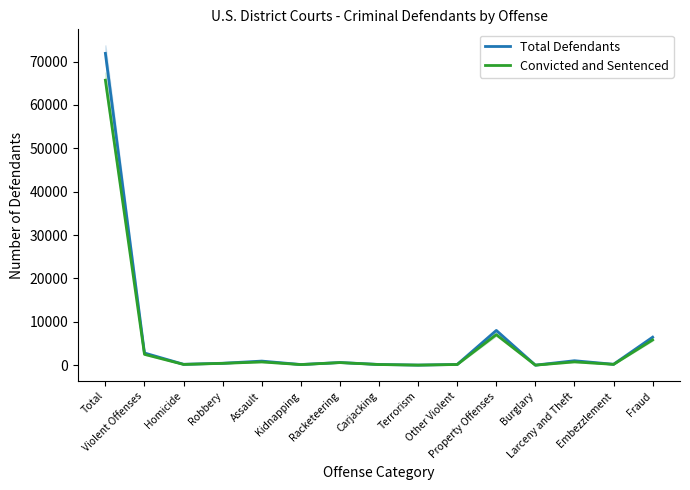

Between Homicide and Property Offenses, which series saw the biggest shift?

Total Defendants